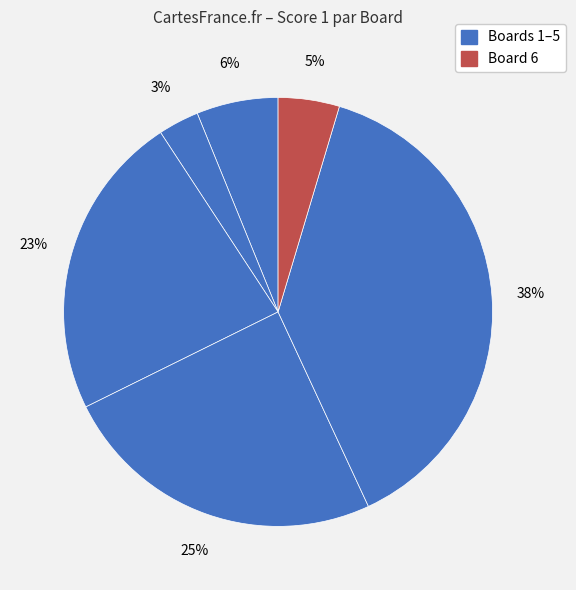

Count the number of slices in the pie.

6